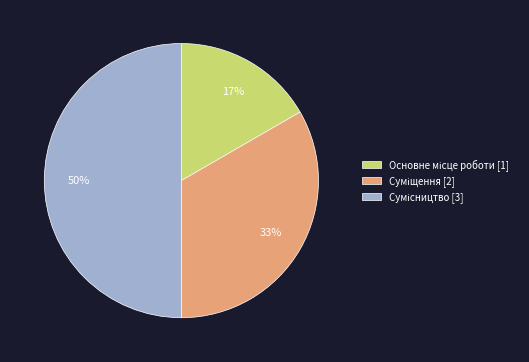

To the nearest percent, what is the difference between the largest and smallest slice percentages?

33%